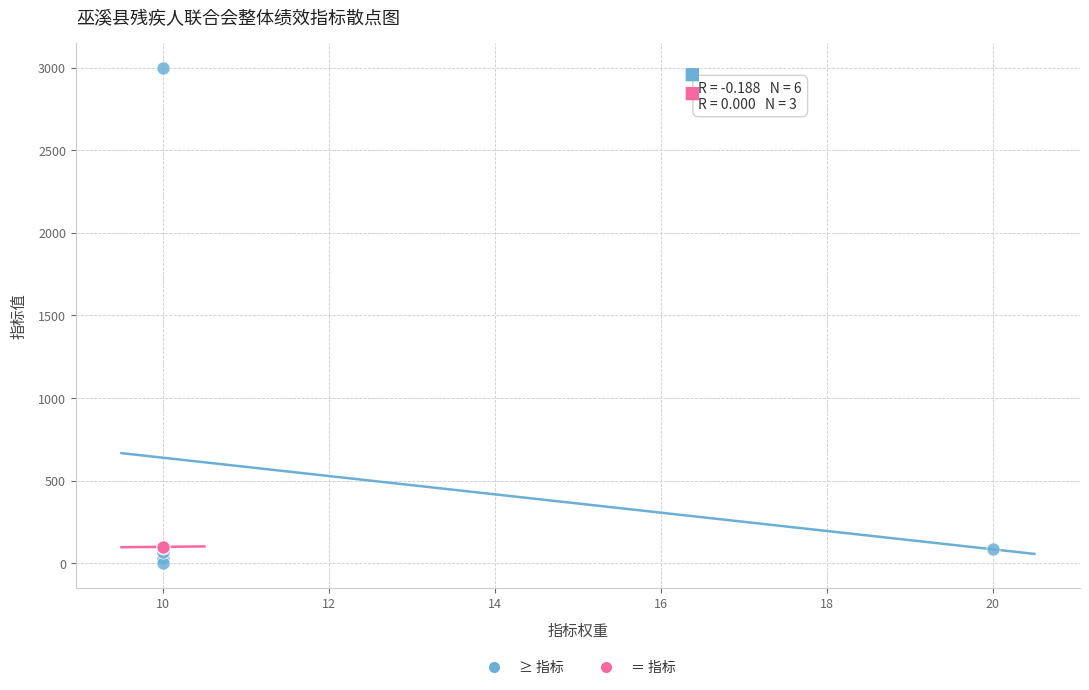

Which series reaches the maximum Y coordinate?

≥ 指标